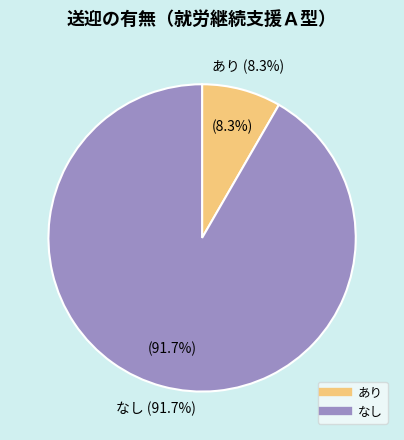

Which slice is the smallest?

あり